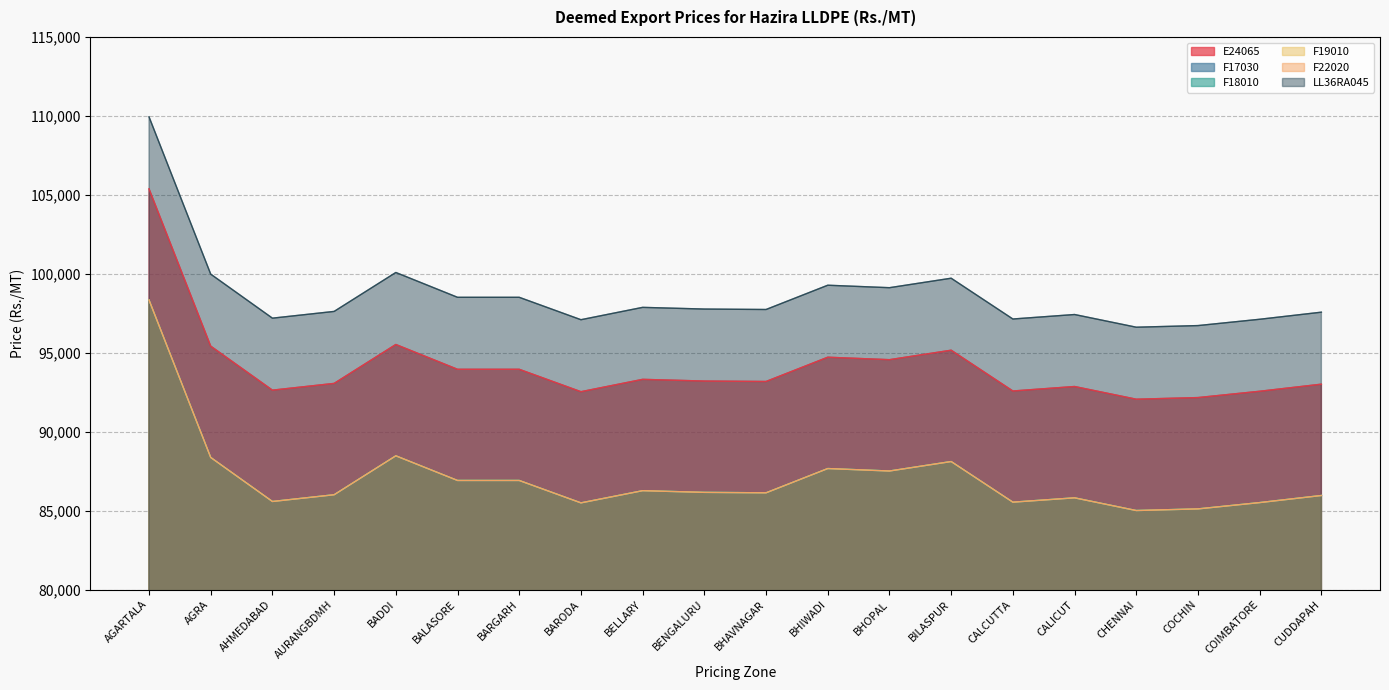

Rank the categories by F18010 value from lowest to highest.

CHENNAI, COCHIN, BARODA, COIMBATORE, CALCUTTA, AHMEDABAD, CALICUT, CUDDAPAH, AURANGBDMH, BHAVNAGAR, BENGALURU, BELLARY, BALASORE, BARGARH, BHOPAL, BHIWADI, BILASPUR, AGRA, BADDI, AGARTALA